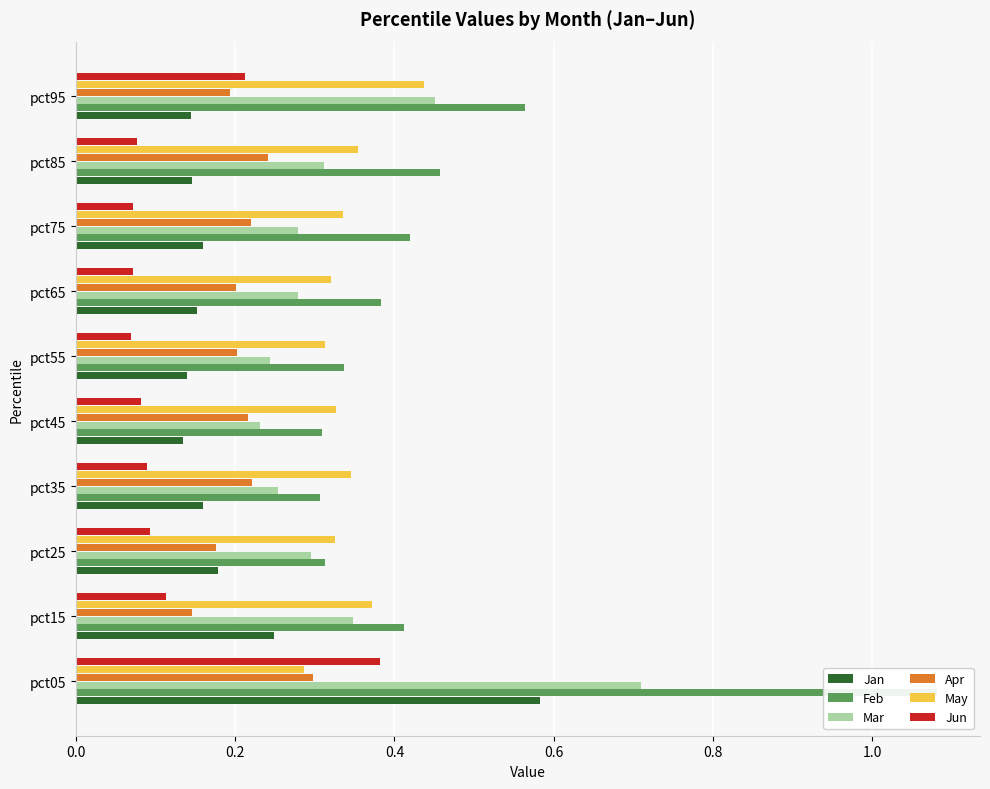

The value of Feb at pct55 is 0.2. True or false?

False